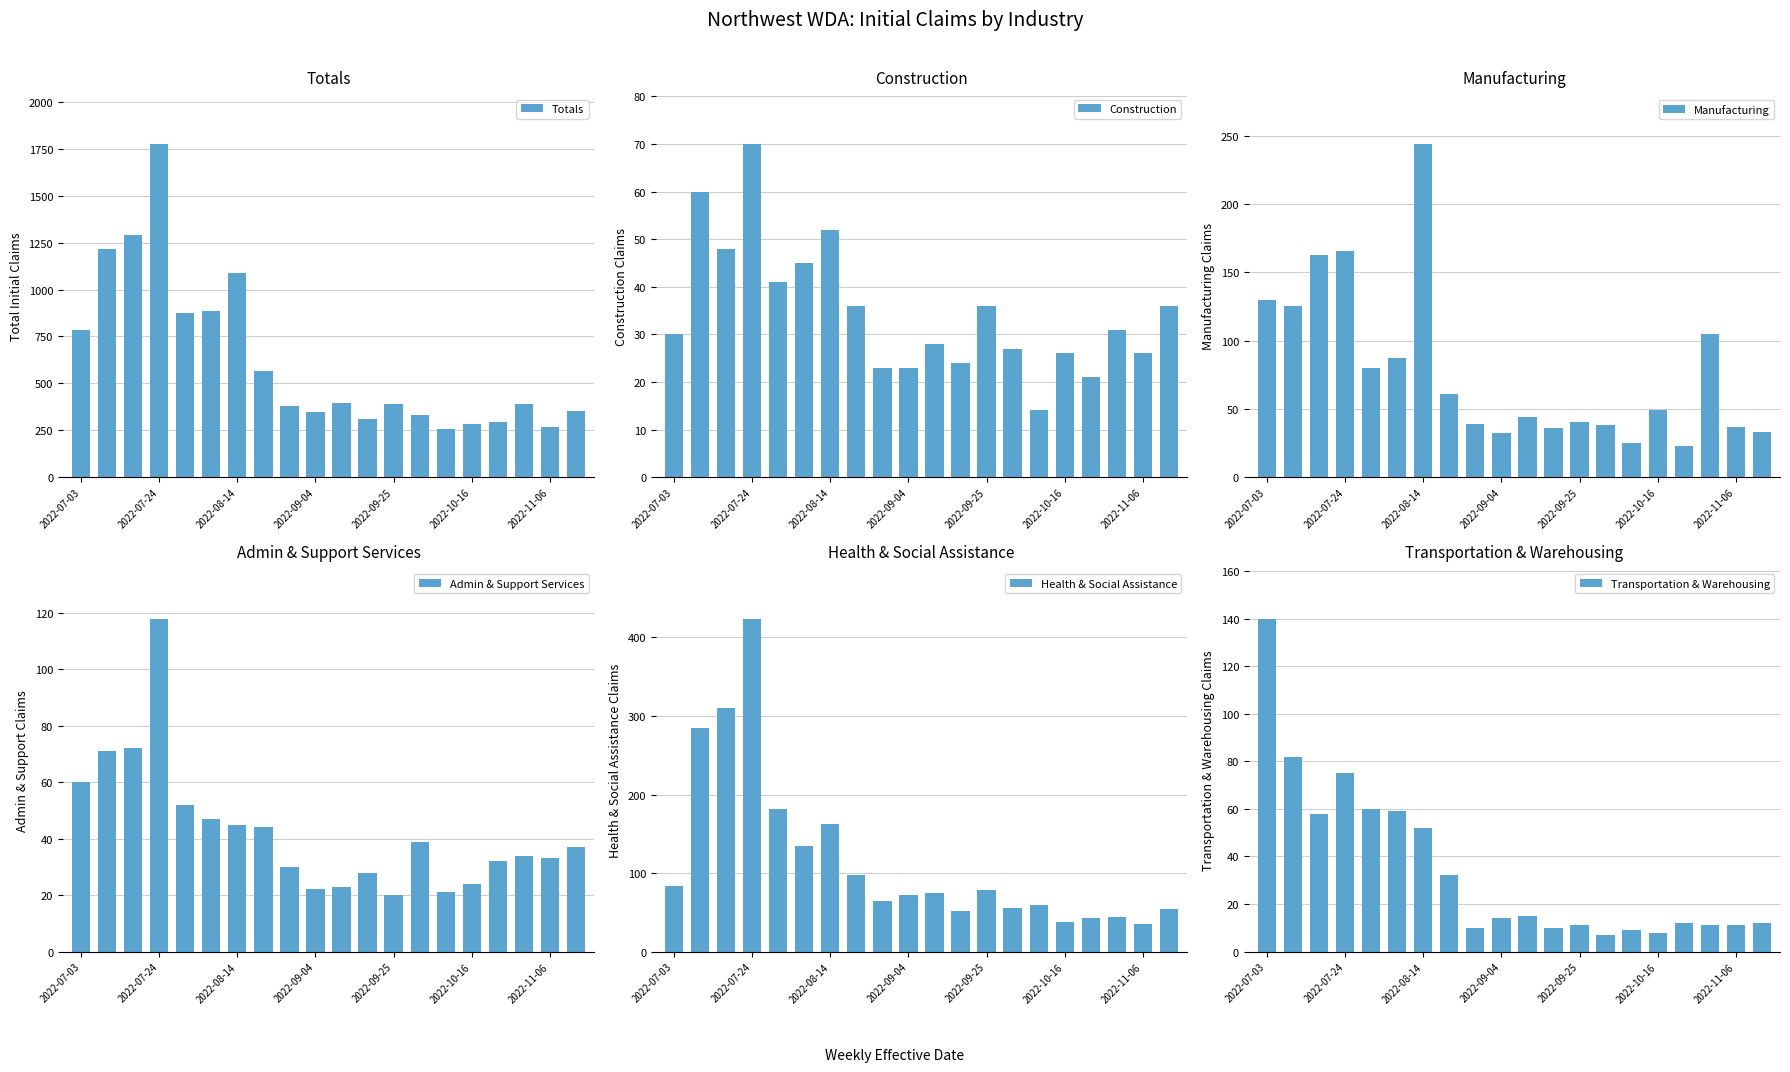

Which series has the largest total across all categories?

Totals